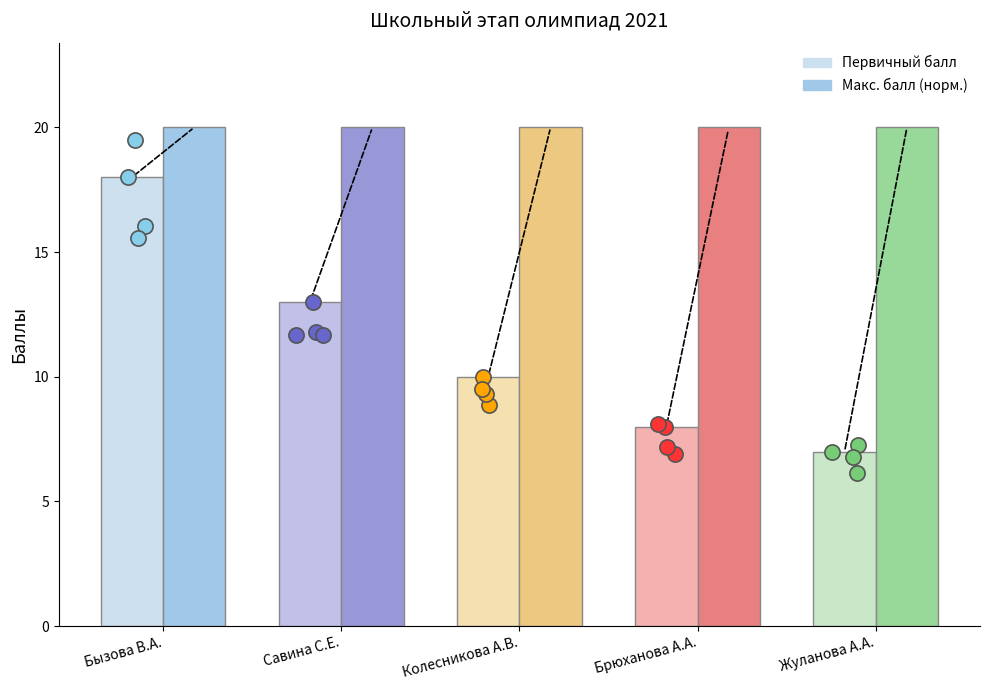

Which series has the largest Y range (max minus min)?

Первичный балл